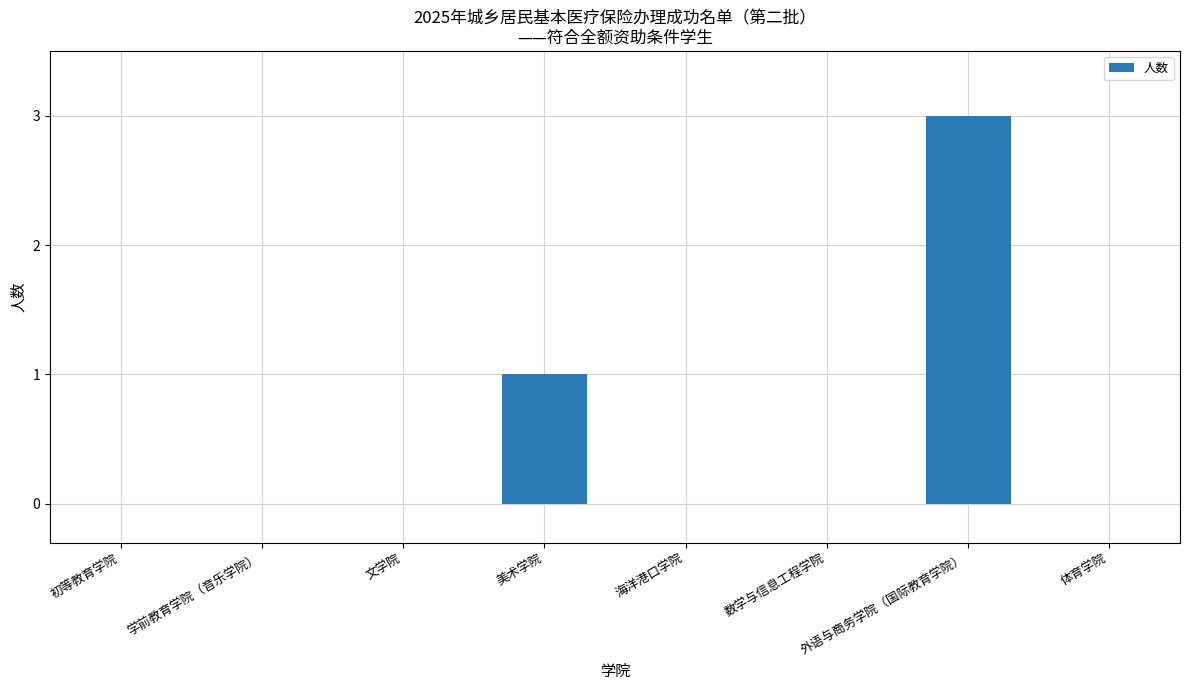

True or false: the data shows 1 at 数学与信息工程学院.

False